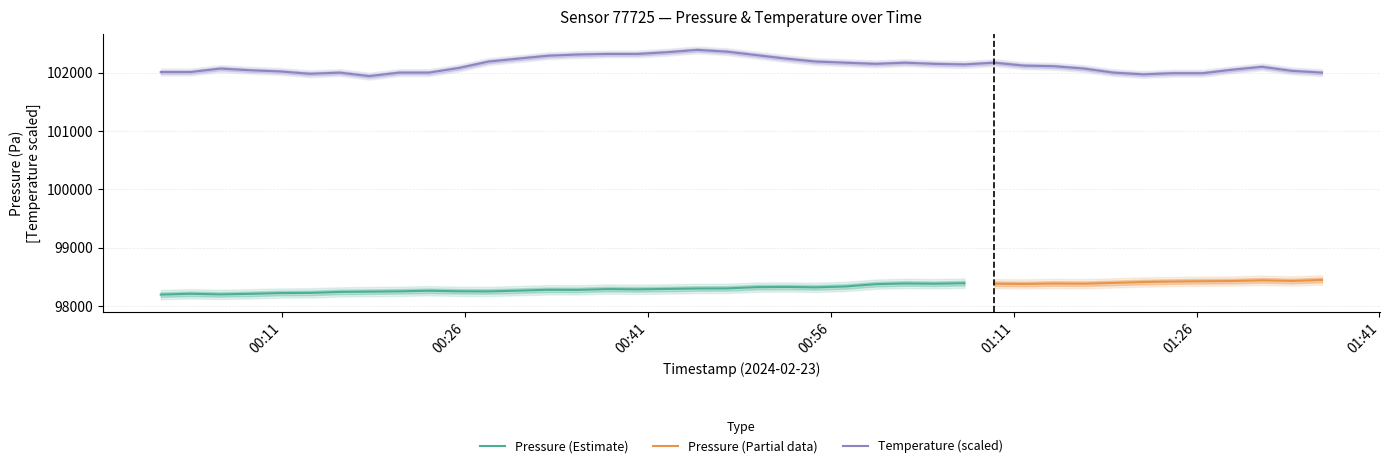

What is the maximum value for Temperature (scaled)?

102390